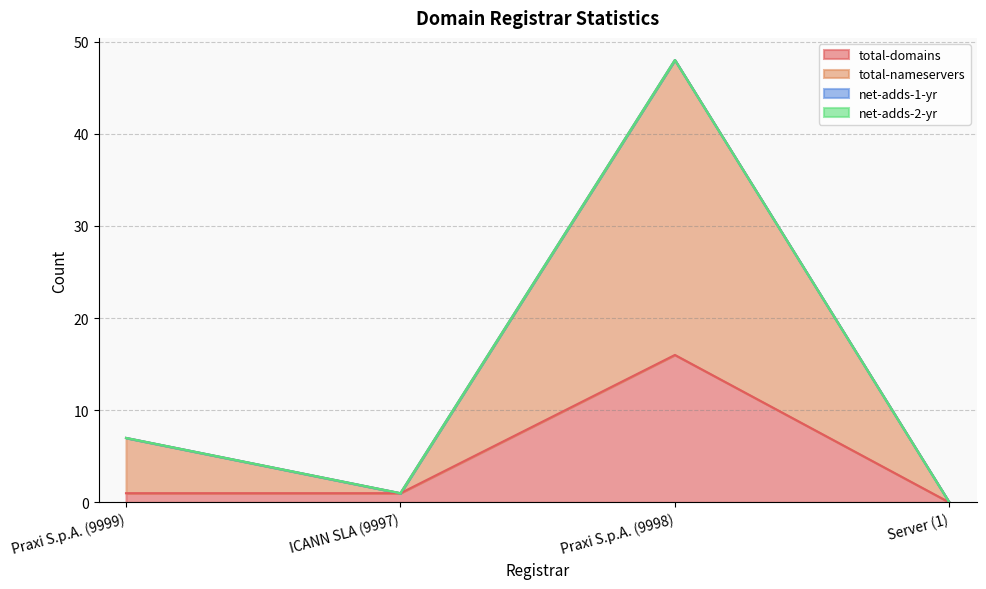

Which category has the lowest value in the total-domains series?

Server (1)